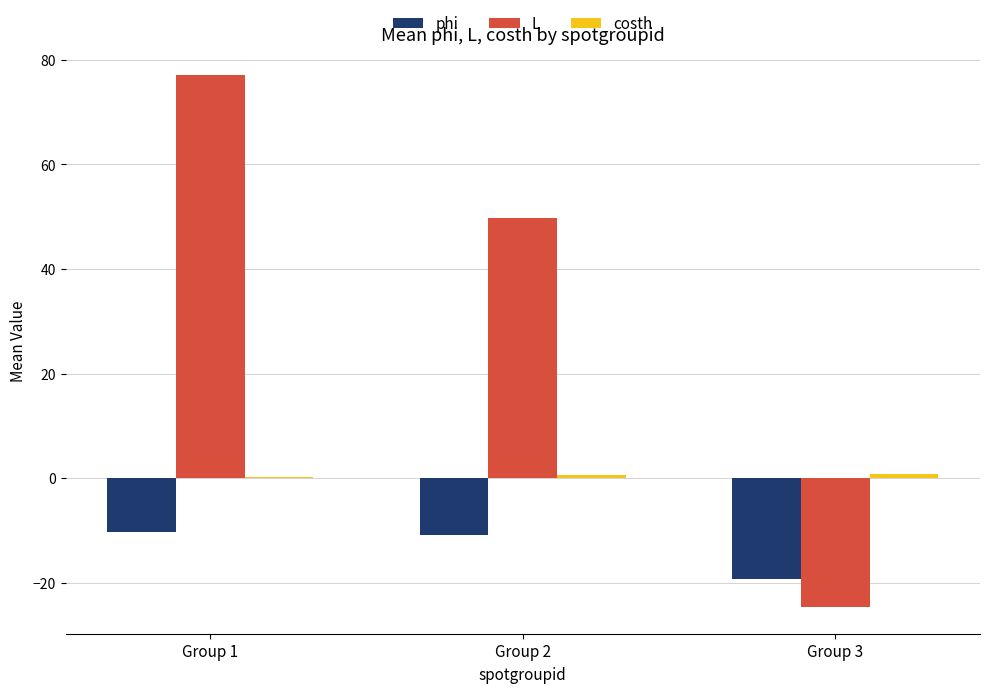

The L series shows -24.6 at Group 3. True or false?

True